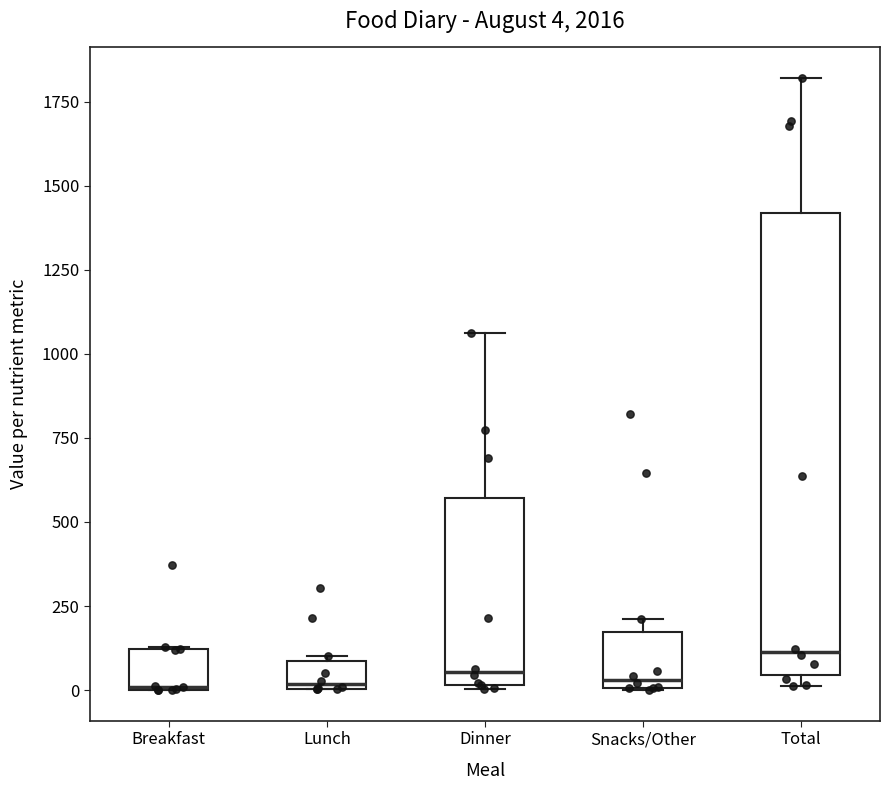

Comparing the boxes themselves (not the whiskers), which one is the tallest?

Total